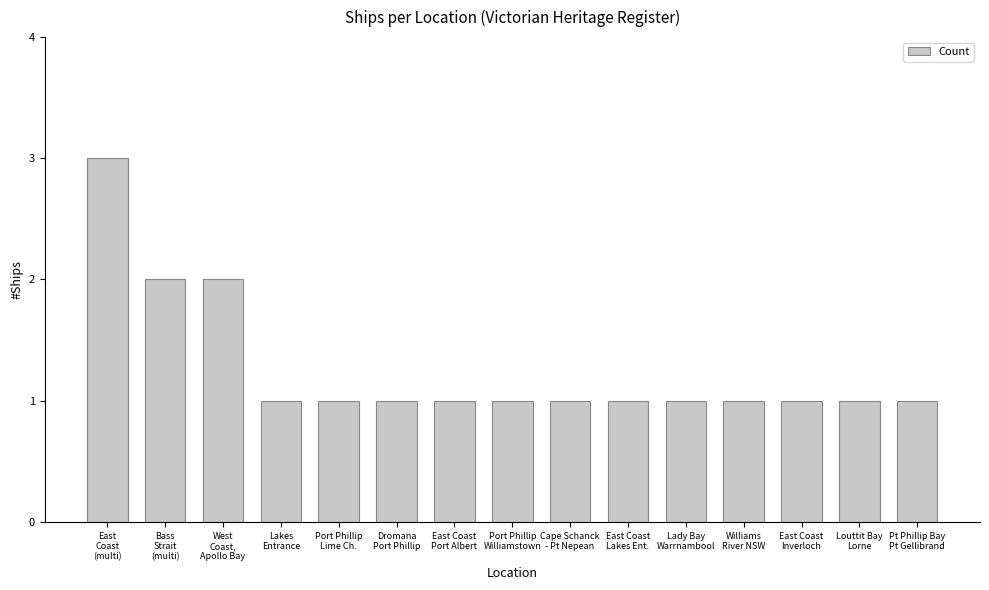

How many bars are there in total?

15